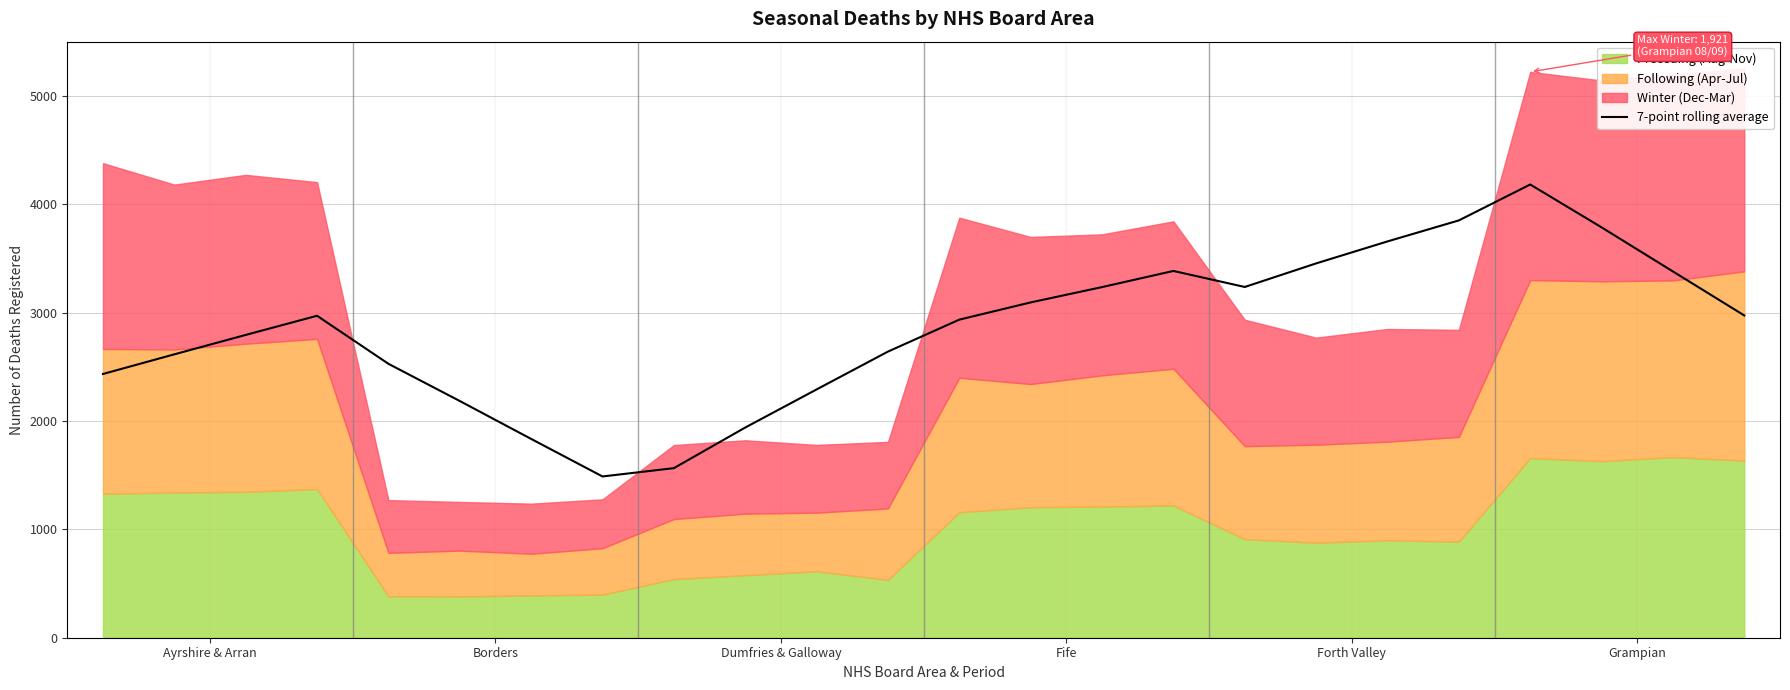

Which has a higher value, 10 or 6?

10